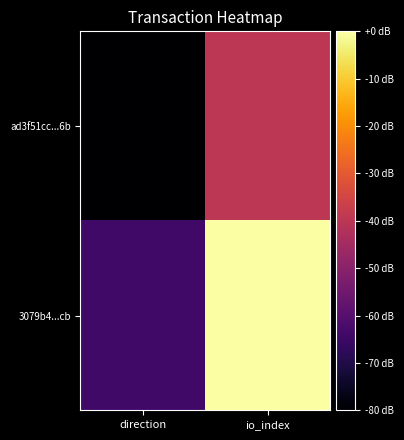

Reading left to right, what are all the values shown in this chart?

ad3f51cc...6b: direction=-80	io_index=-40
3079b4...cb: direction=-64	io_index=0